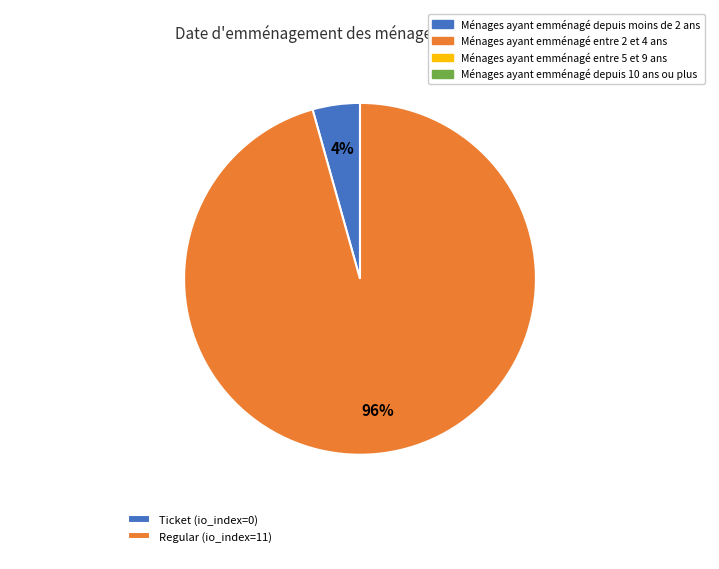

Rank the categories by value from lowest to highest.

Ticket (io_index=0), Regular (io_index=11)